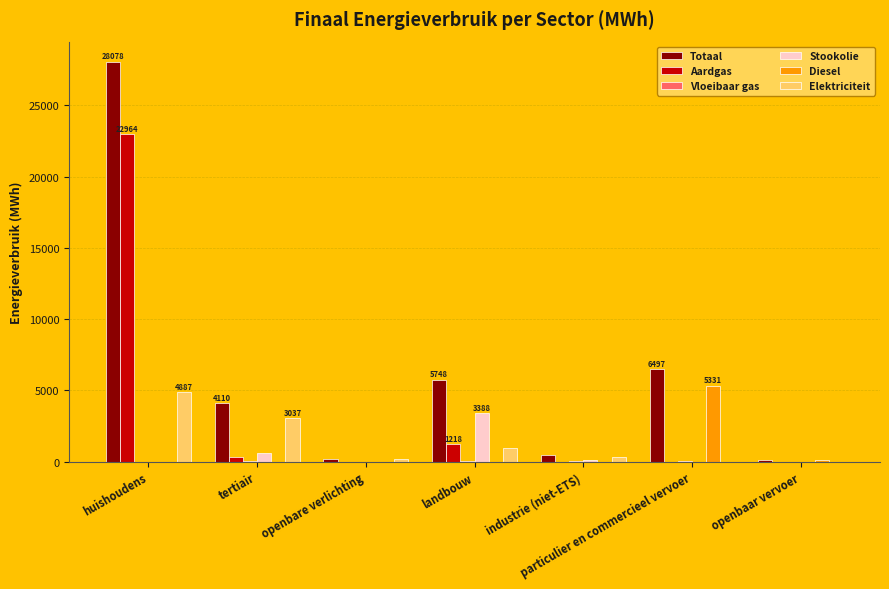

Which series has the largest total across all categories?

Totaal